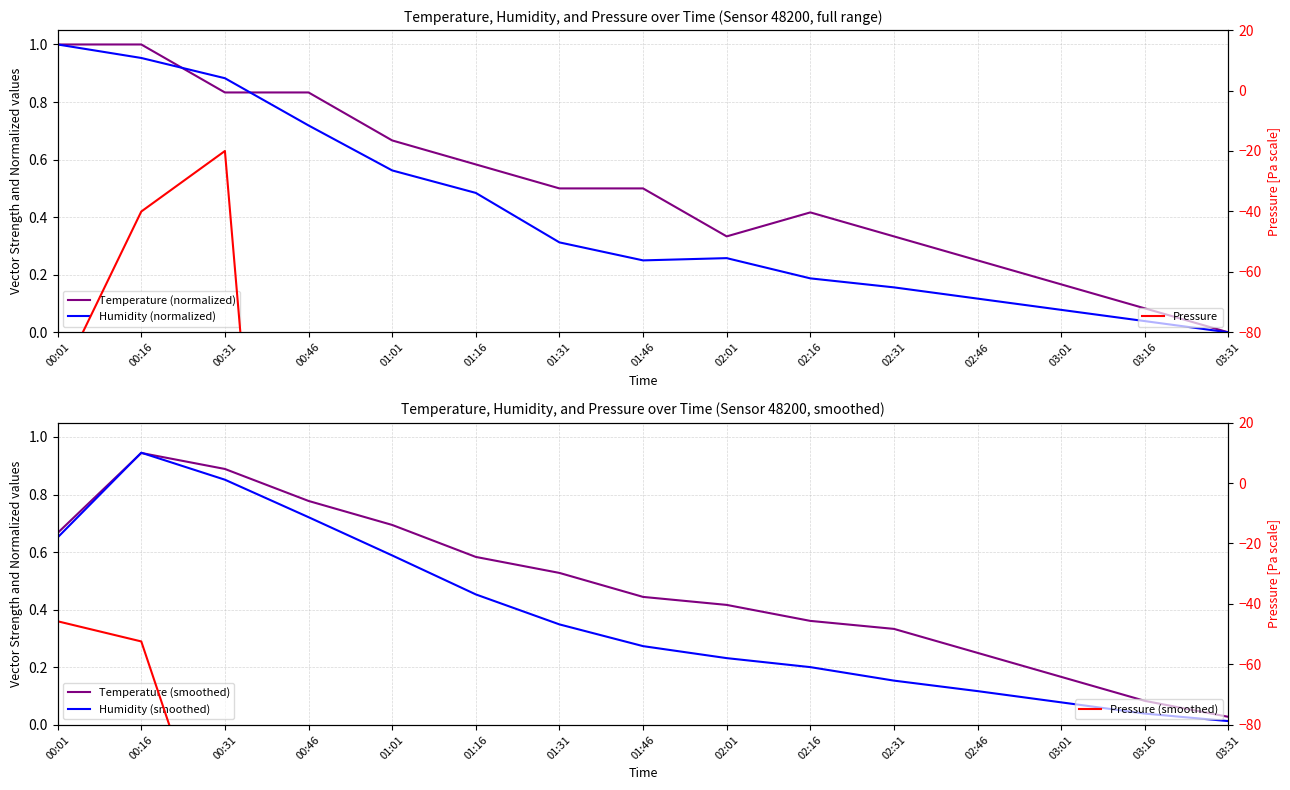

Rank the series by their maximum value, from highest to lowest.

Humidity (normalized), Temperature (normalized), Humidity (smoothed), Temperature (smoothed), Pressure, Pressure (smoothed)